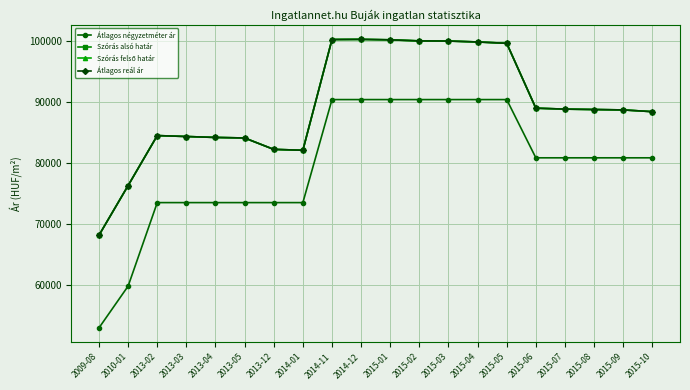

The value of Átlagos reál ár at 2015-09 is 32747. True or false?

False